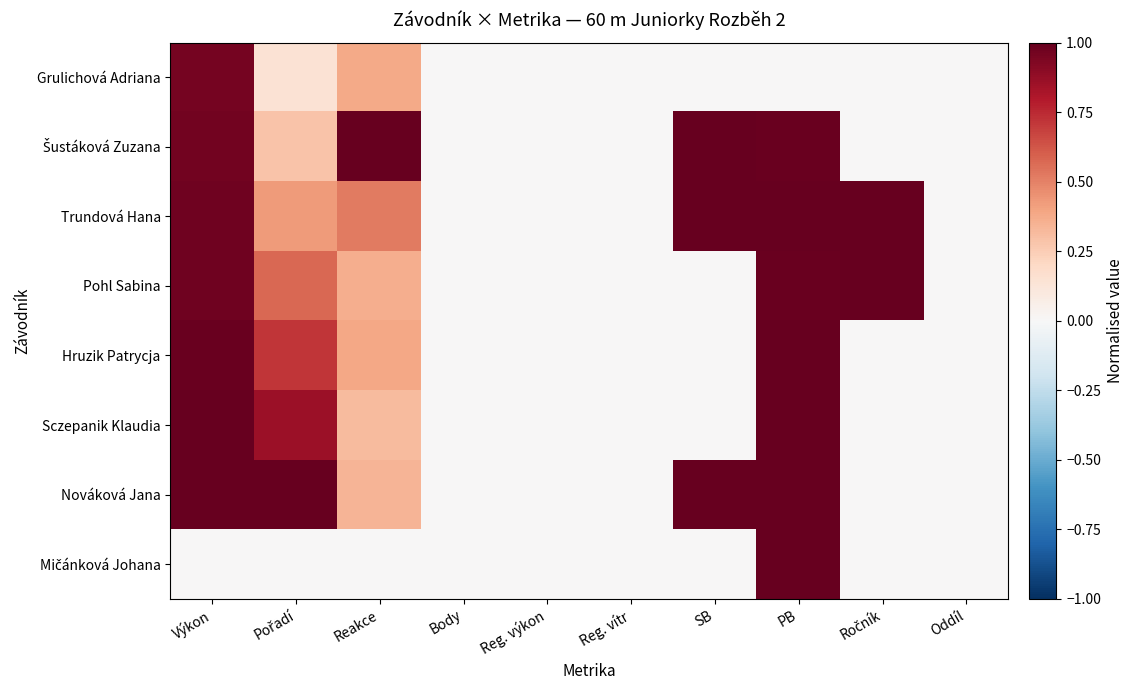

At which category does the chart reach its peak across all series?

Reakce